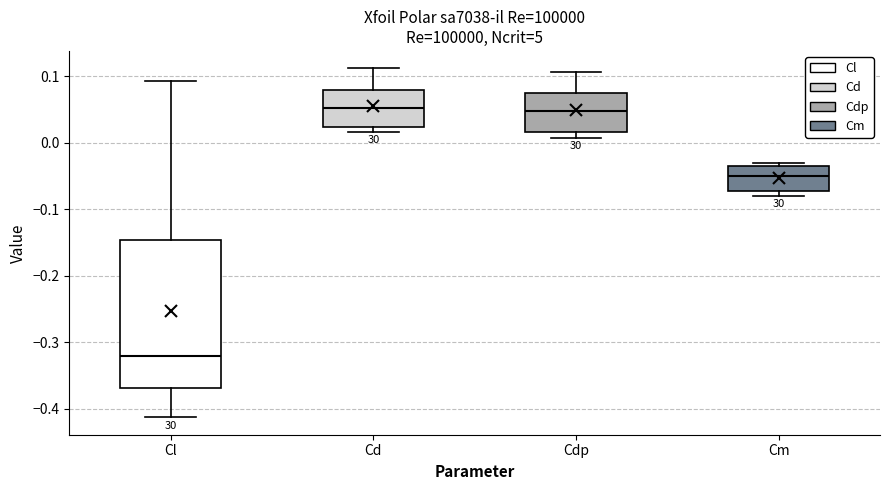

Comparing the boxes themselves (not the whiskers), which one is the tallest?

Cl